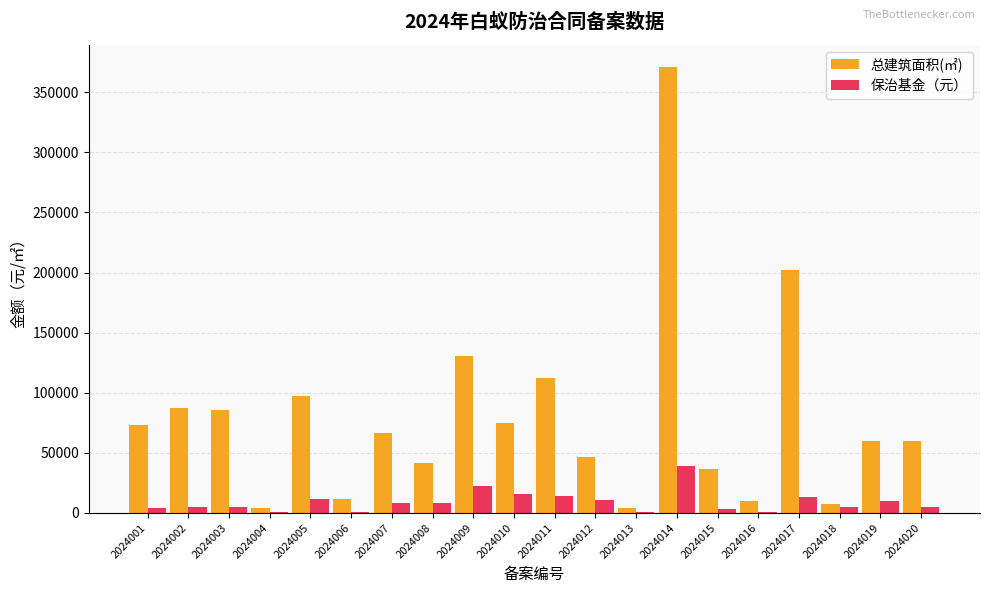

Which series changed the most between 2024008 and 2024010?

总建筑面积(㎡)